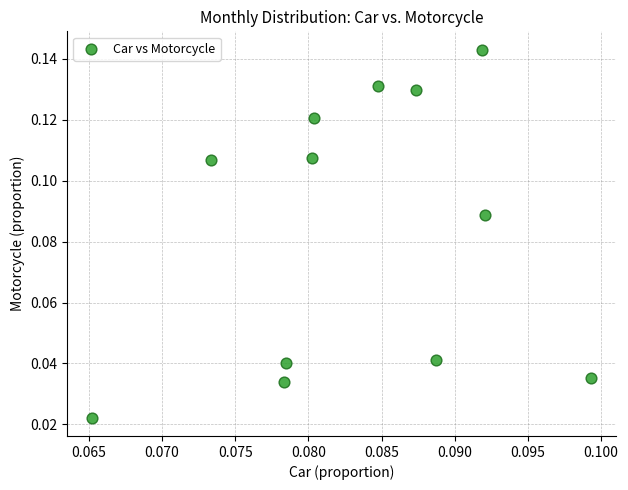

How many points are shown in the scatter plot?

12